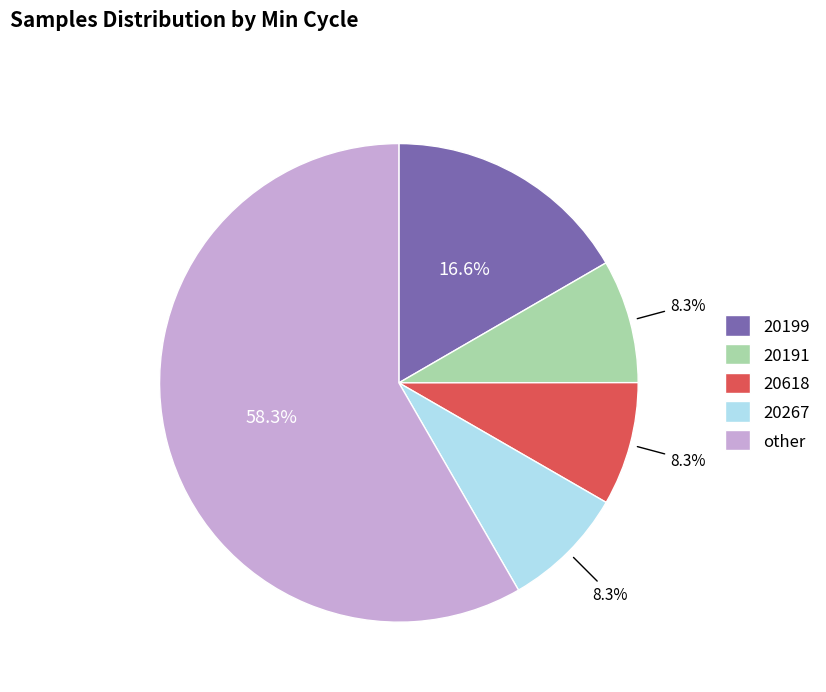

Which category has the biggest portion of the pie?

other